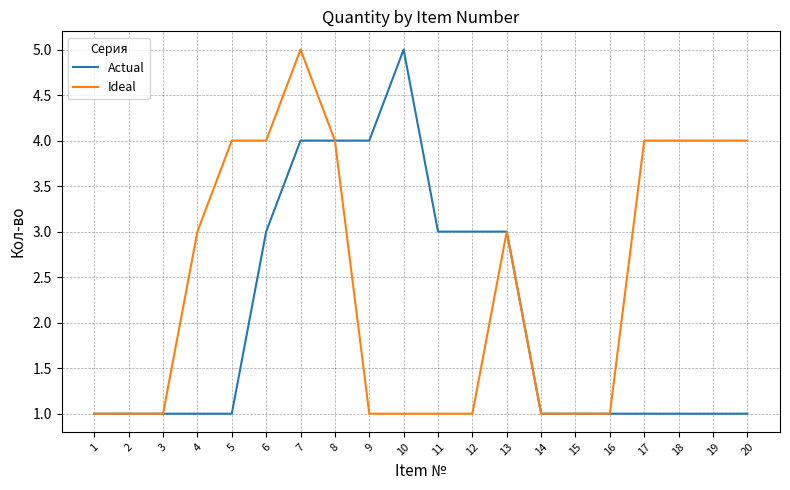

What is the lowest value of the Ideal series?

1